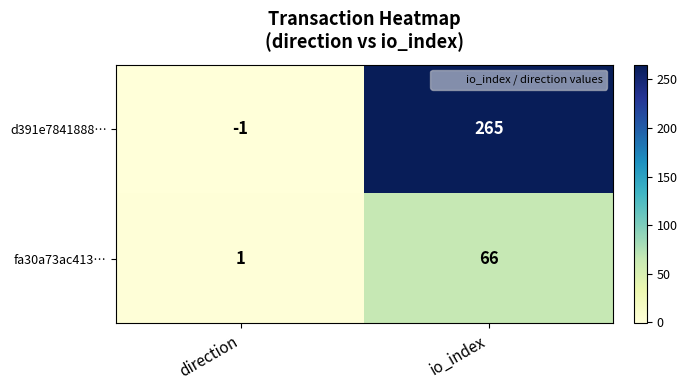

Which category has the lowest value in the fa30a73ac413… series?

direction